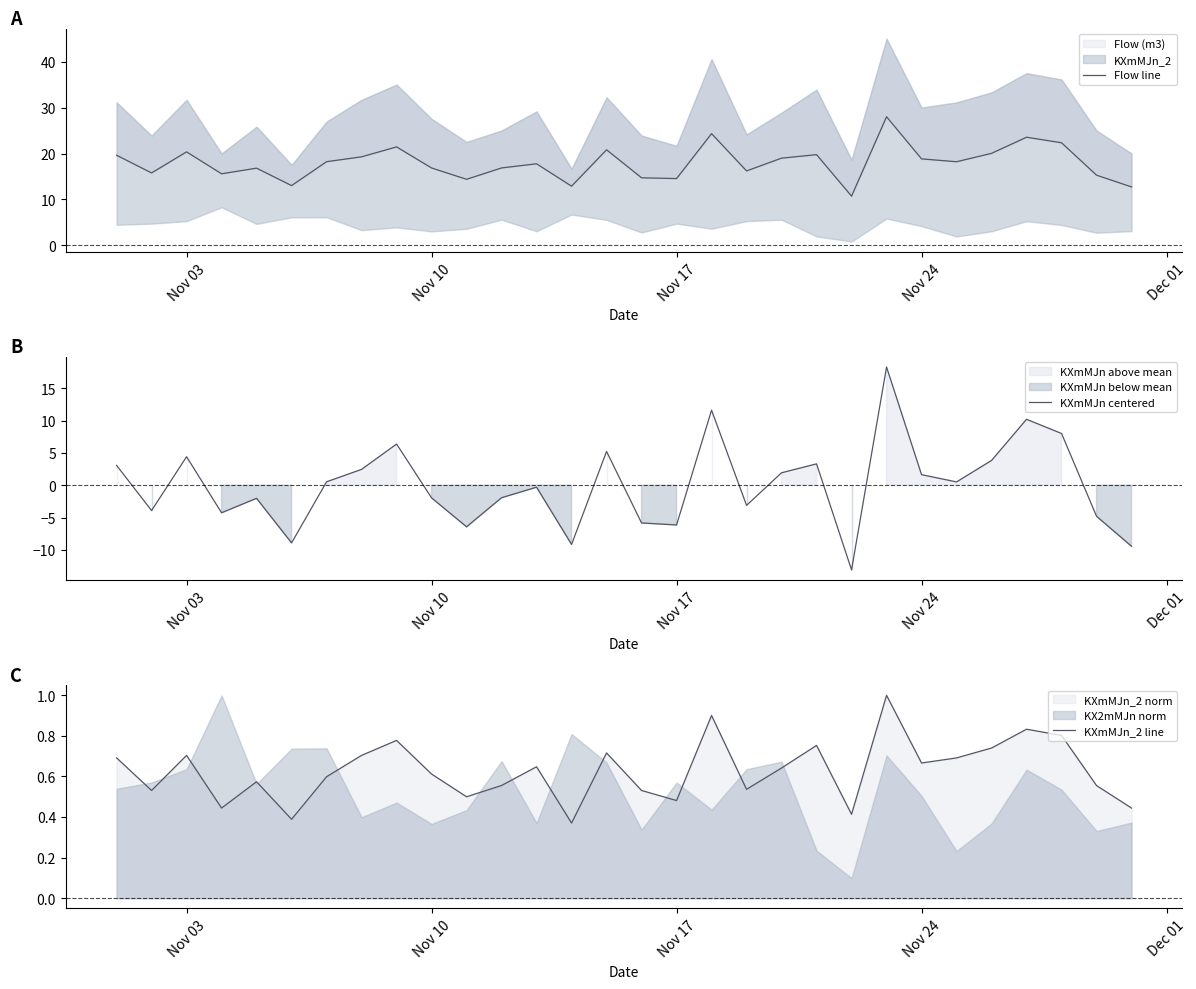

Which series has the widest spread of values?

KXmMJn centered